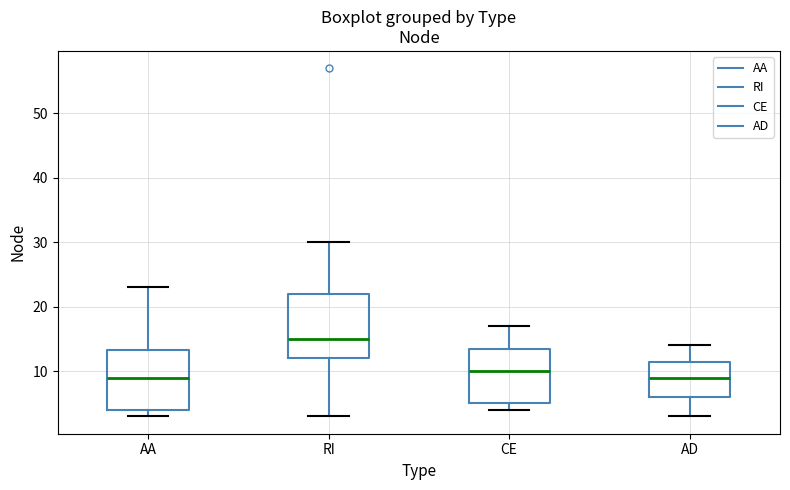

Where is the upper edge of the box for AD on the y-axis? The values are not printed on the chart, so give them approximately, as read against the axis.

12